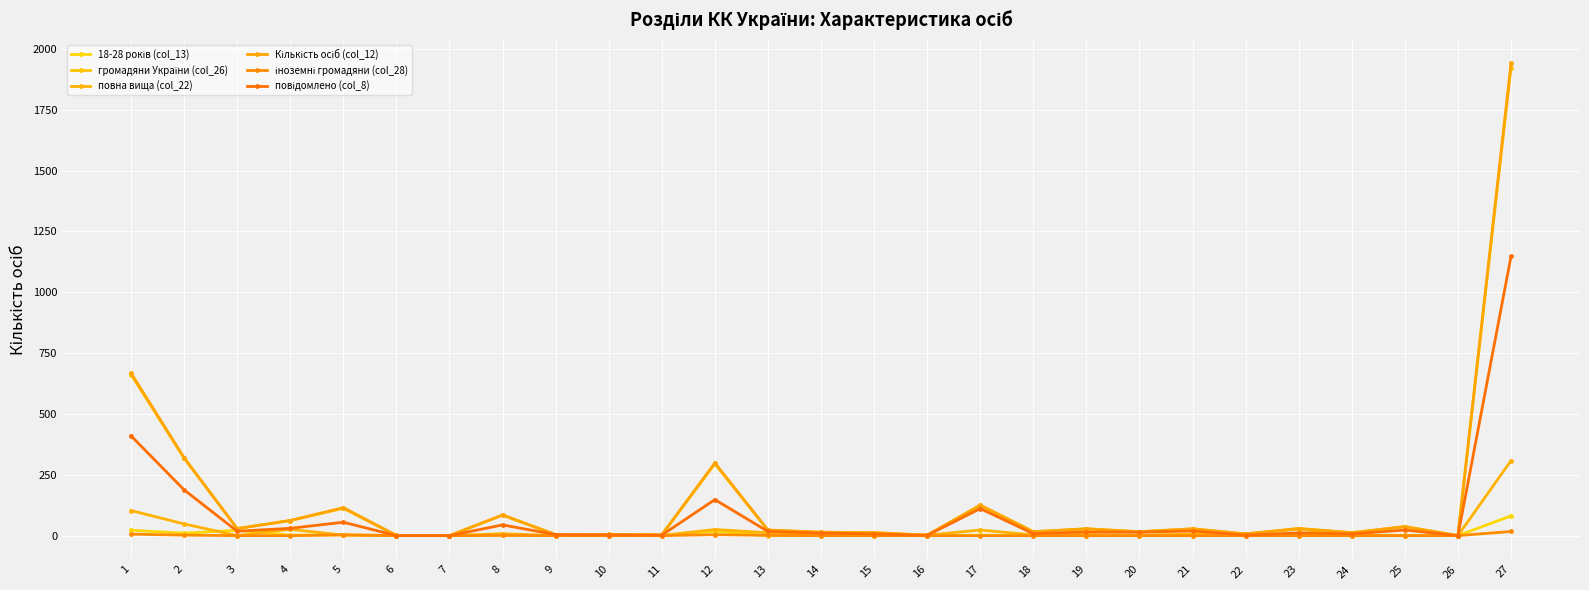

True or false: іноземні громадяни (col_28) and Кількість осіб (col_12) cross at least once.

False